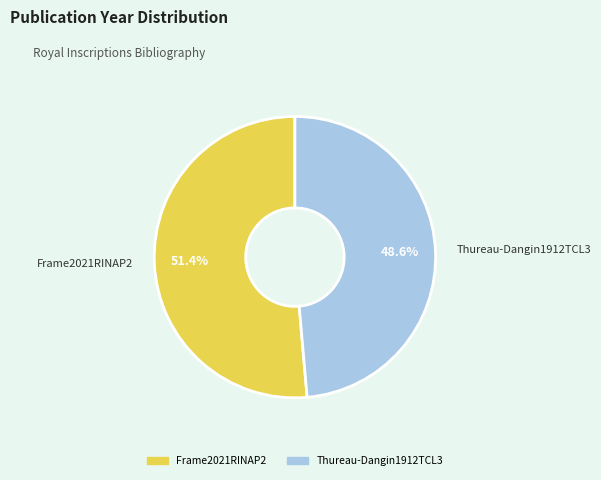

True or false: Frame2021RINAP2 accounts for 51% of the total.

True